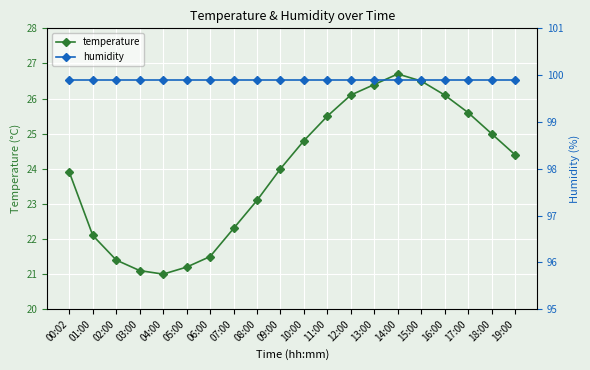

Which category has the lowest value across all series?

04:00